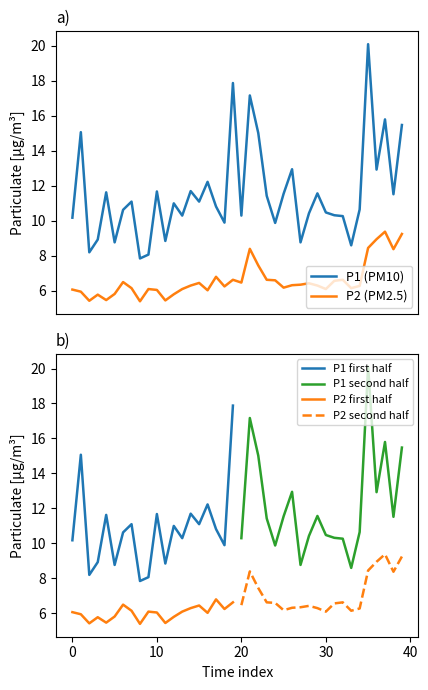

True or false: P1 (PM10) and P2 (PM2.5) intersect in this chart.

False